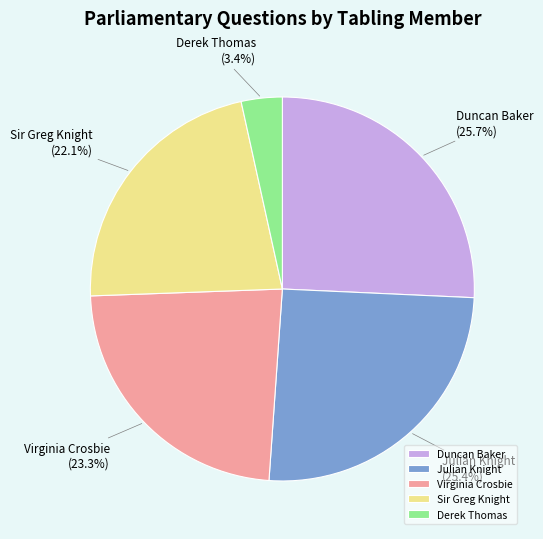

Between Duncan Baker and Derek Thomas, which is larger?

Duncan Baker